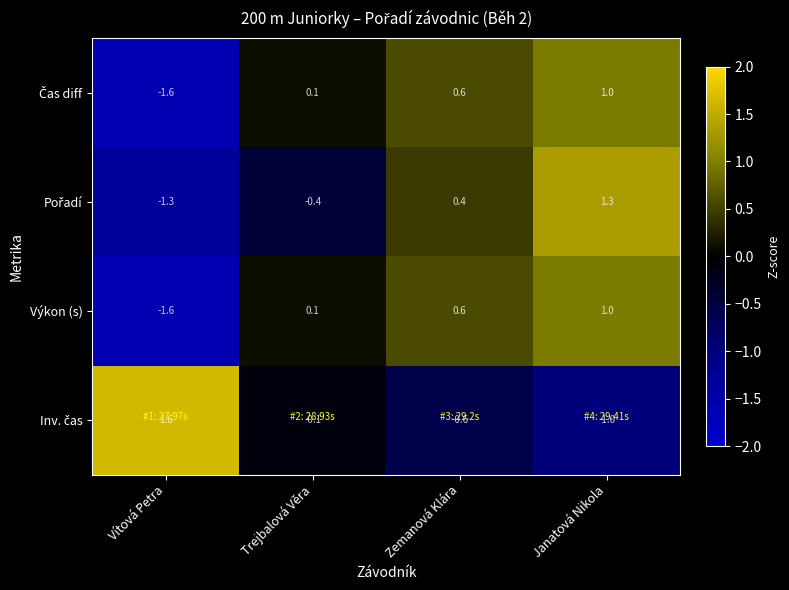

Which category has the highest value across all series?

Vítová Petra